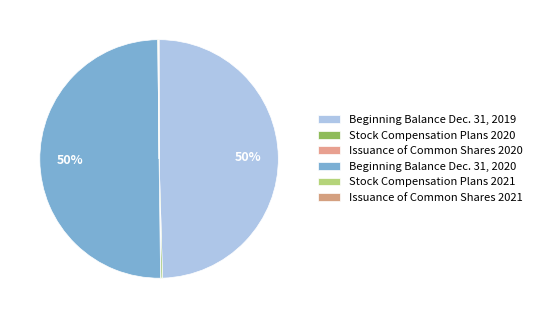

Is the sum of Stock Compensation Plans 2020 and Issuance of Common Shares 2020 greater than half?

No